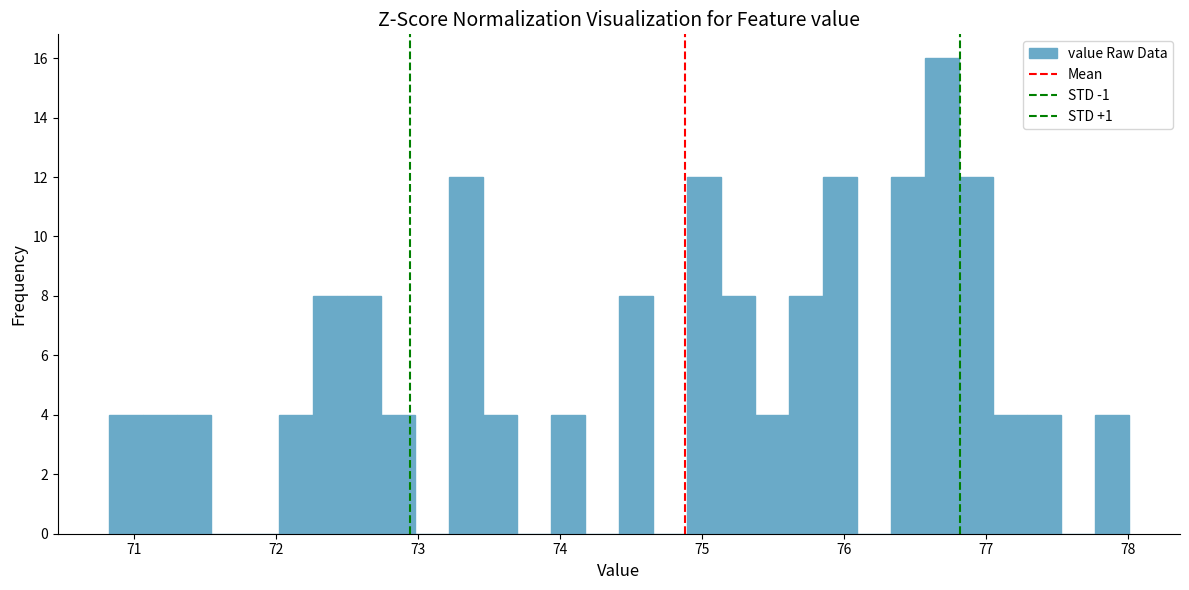

Read against the x-axis, roughly where is the centre of the tallest bar?

76.7